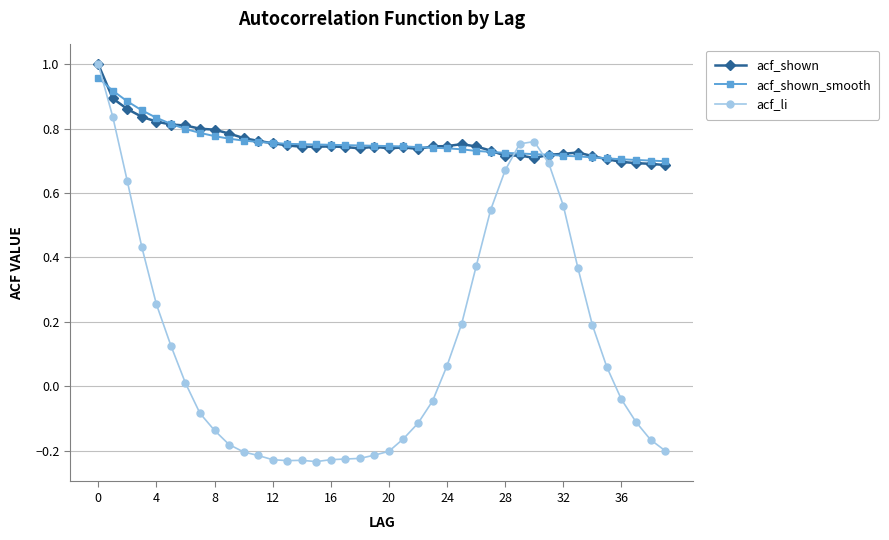

Where is acf_shown_smooth nearest to the value 0?

39